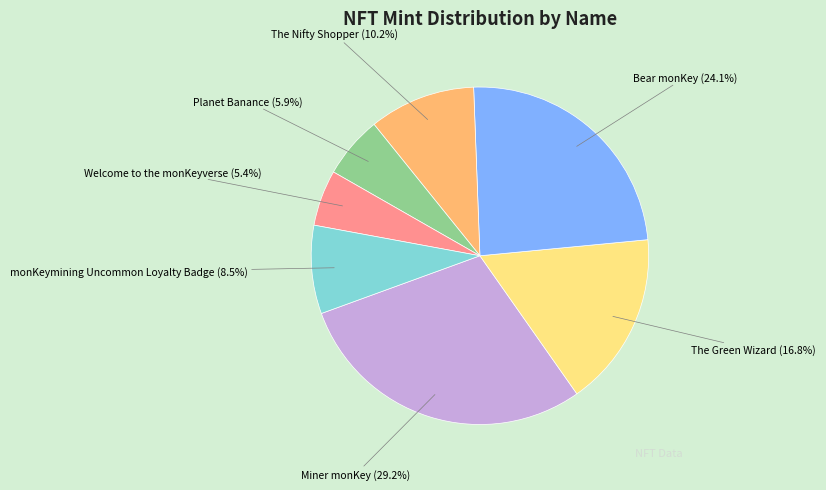

Does Welcome to the monKeyverse account for over 50% of the chart?

No